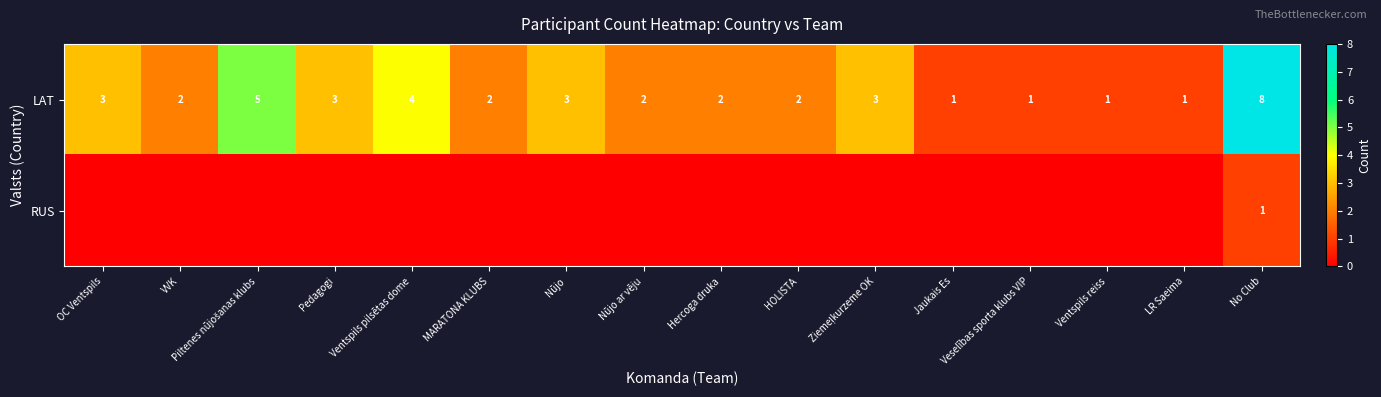

The LAT series shows 2 at Hercoga druka. True or false?

True